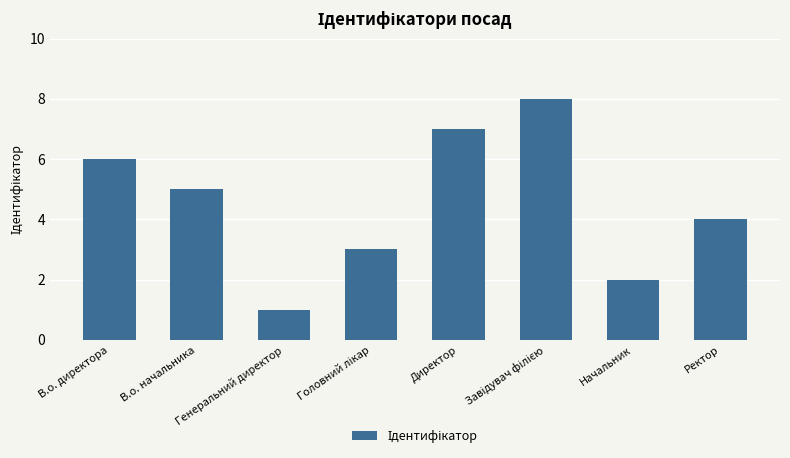

The chart shows a value of 4 at Ректор. True or false?

True